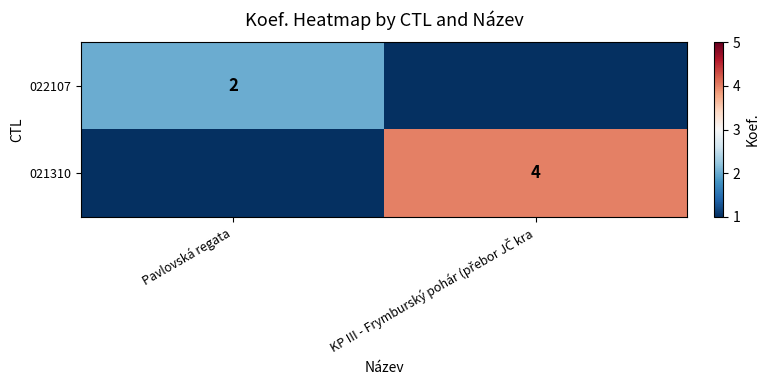

The value of 021310 at Pavlovská regata is 0. True or false?

True